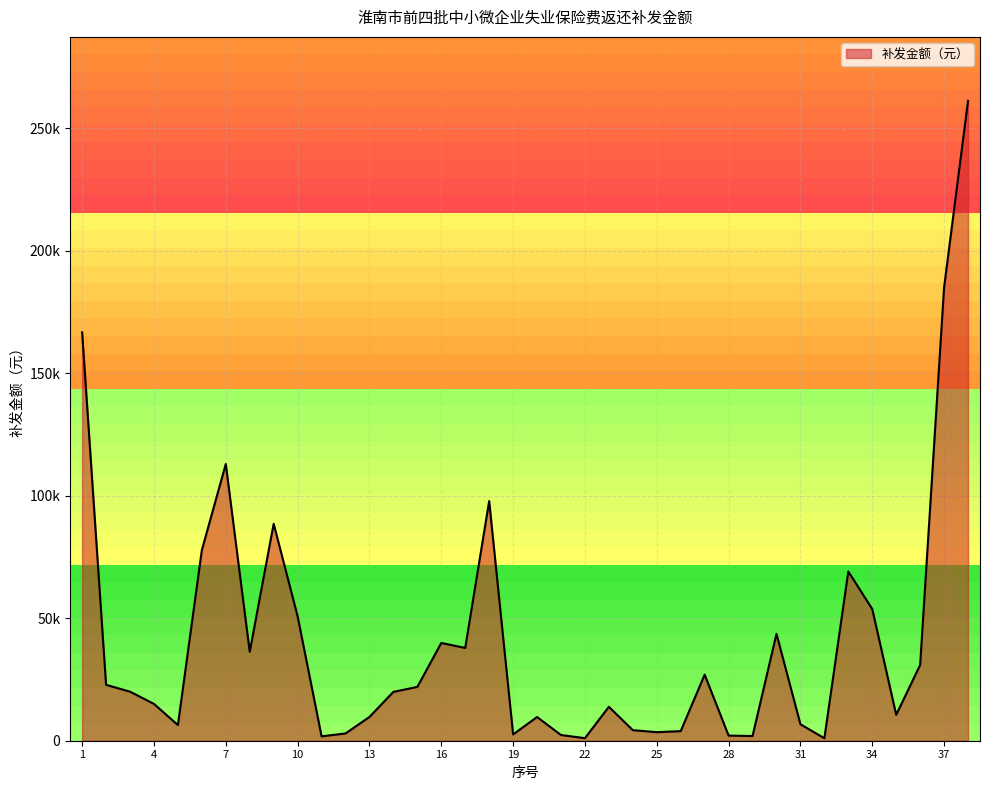

What is the value of the 29th point from the left?

1913.5